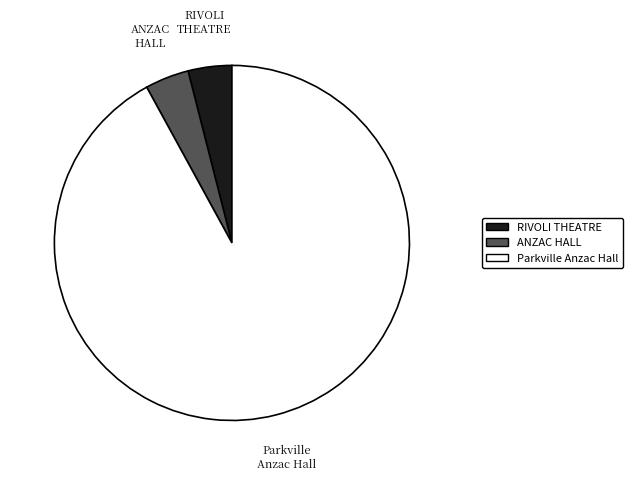

Do Parkville Anzac Hall and RIVOLI THEATRE together represent more than half of the pie?

Yes